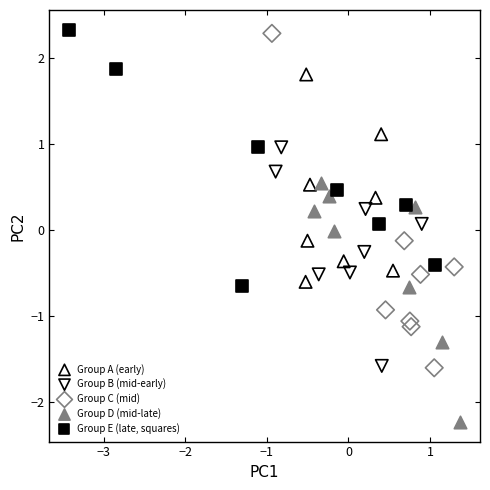

Which series contains the lowest Y value?

Group D (mid-late)